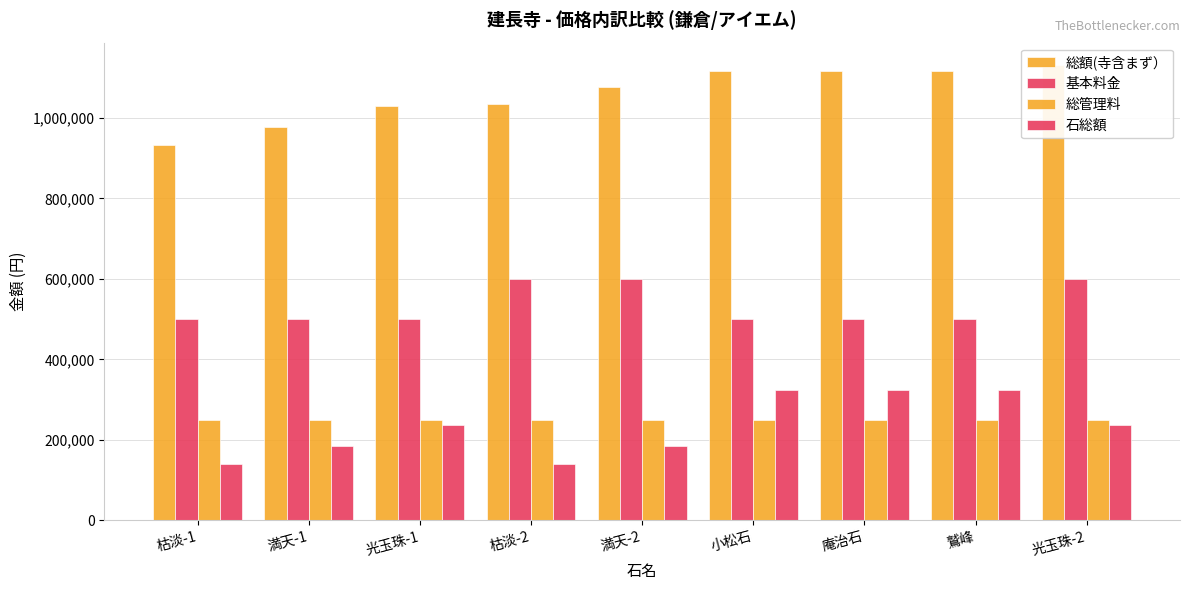

Is the value of 石総額 at 庵治石 greater than the value of 総額(寺含まず） at 光玉珠-2?

No